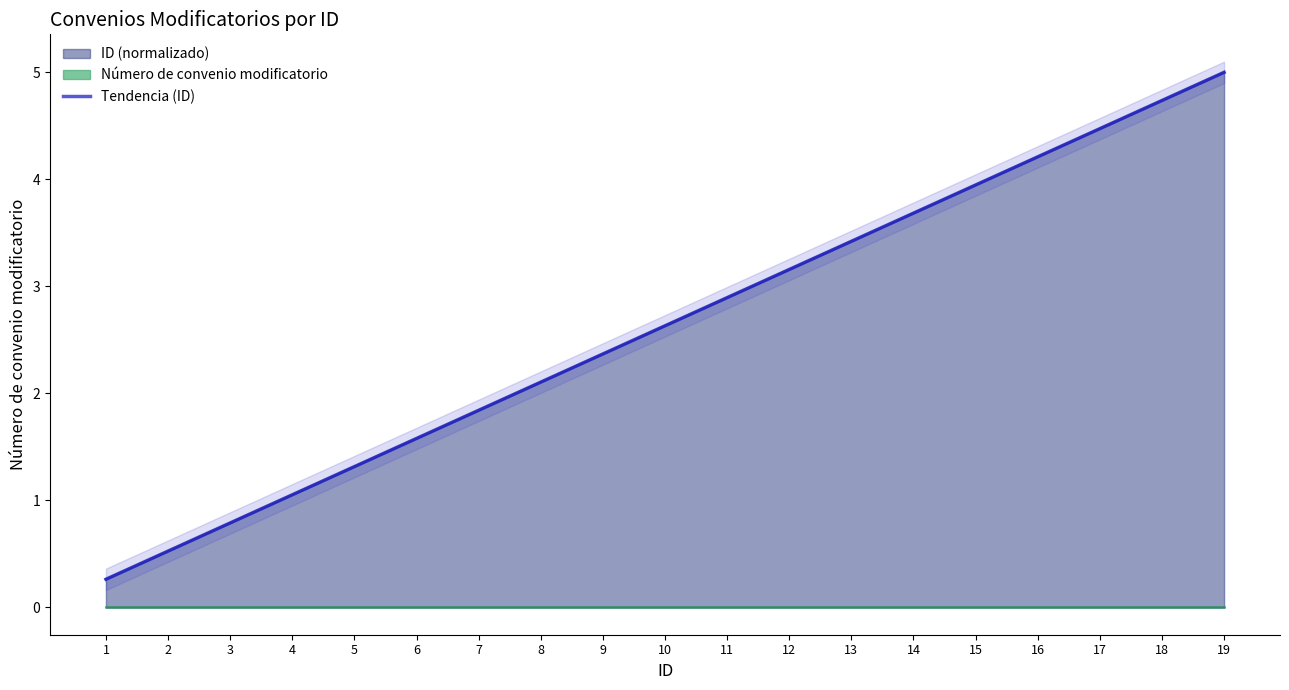

True or false: there are more than 2 points higher than both neighbors.

False